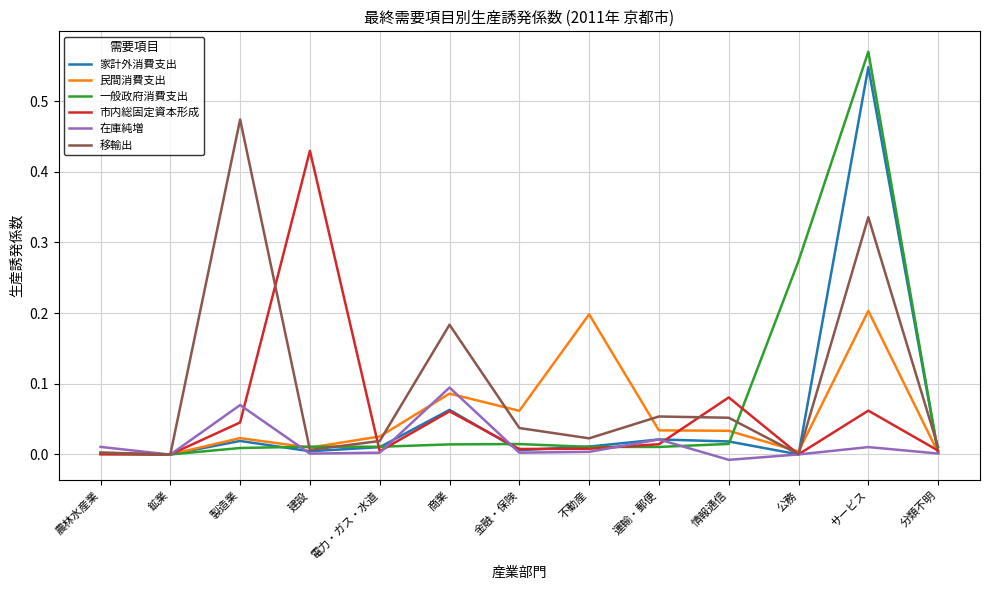

What position from the right is 商業?

8